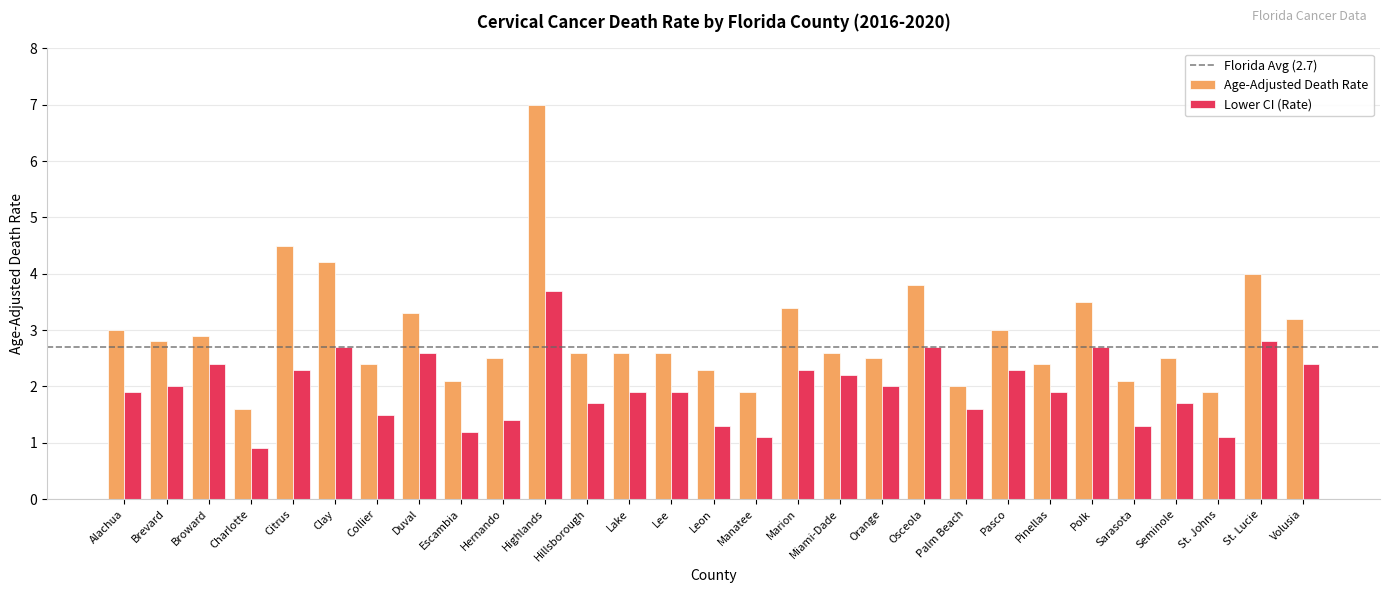

True or false: Age-Adjusted Death Rate has a value of 10.5 at Highlands.

False